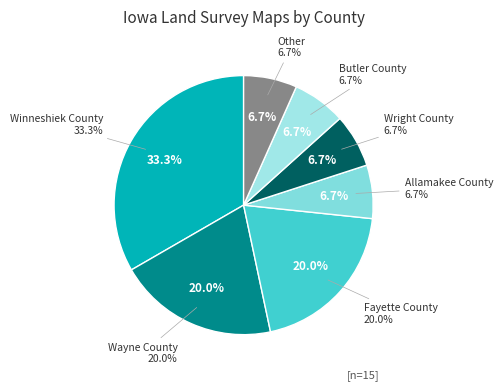

What is the change in value from Winneshiek County to Wright County?

-4